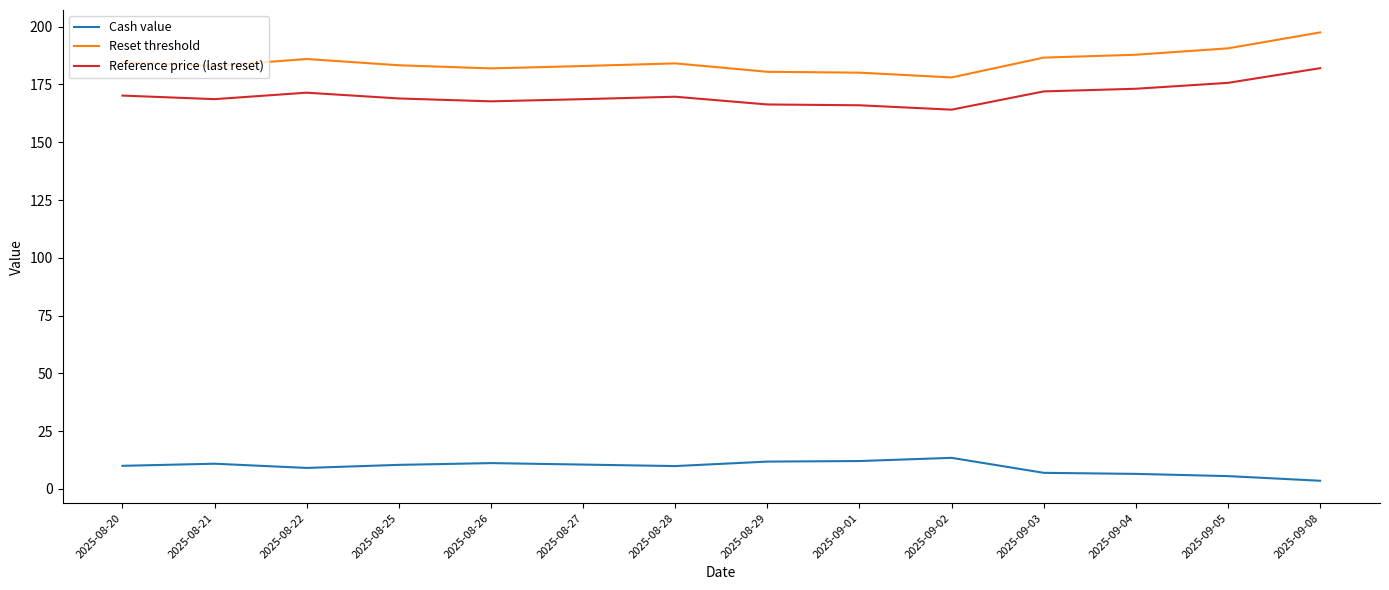

What is the average value of the Reset threshold series?

184.8